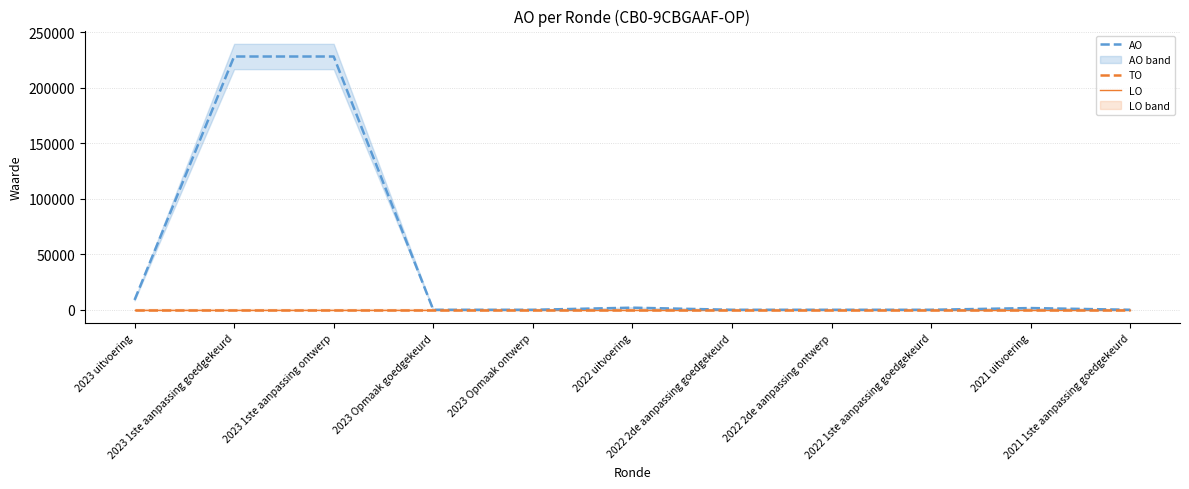

Between 2021 1ste aanpassing goedgekeurd and 2023 Opmaak ontwerp, which is larger?

2021 1ste aanpassing goedgekeurd